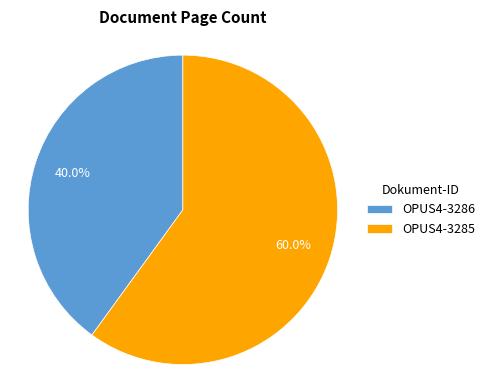

Between OPUS4-3285 and OPUS4-3286, which is larger?

OPUS4-3285